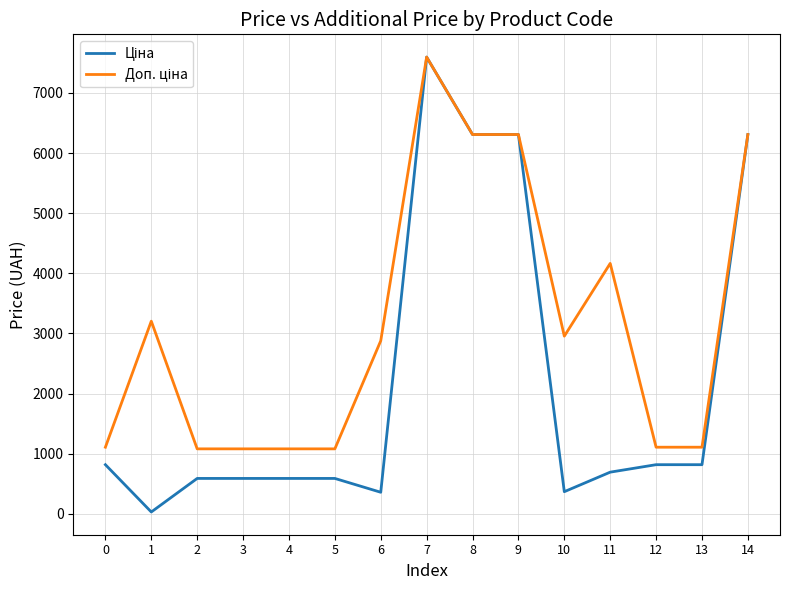

At which category is the sum across all series the highest?

7